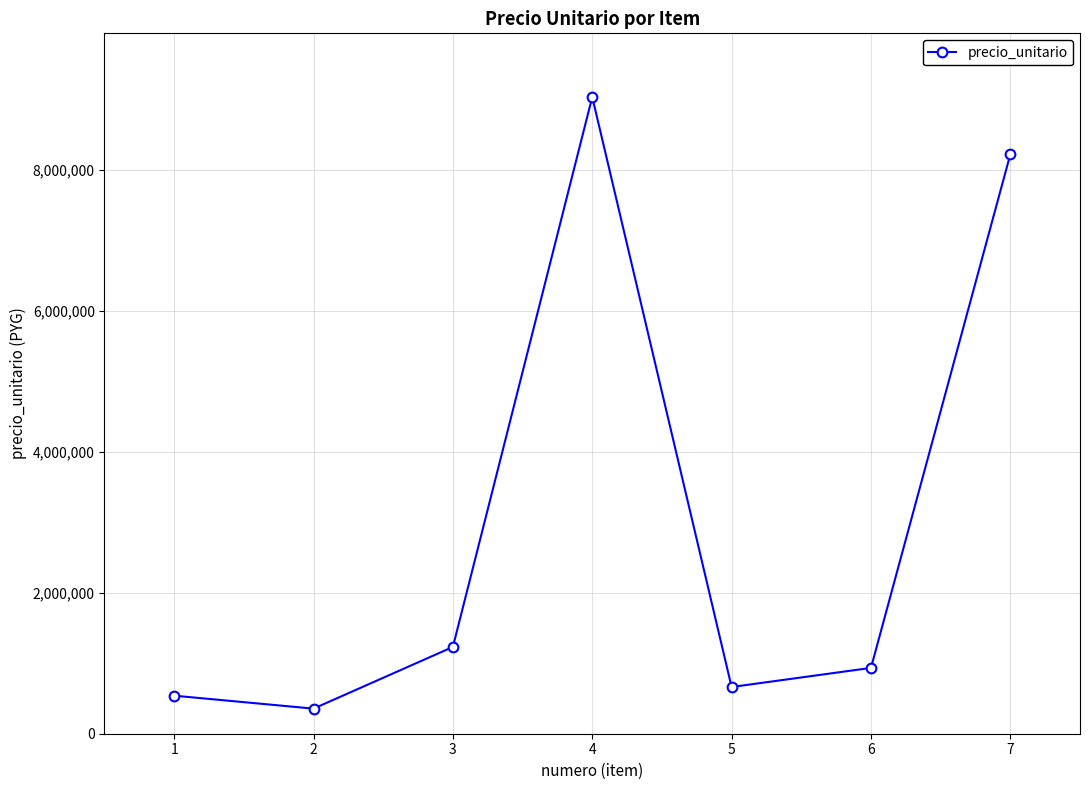

Is this an area chart (filled region under the line)?

No